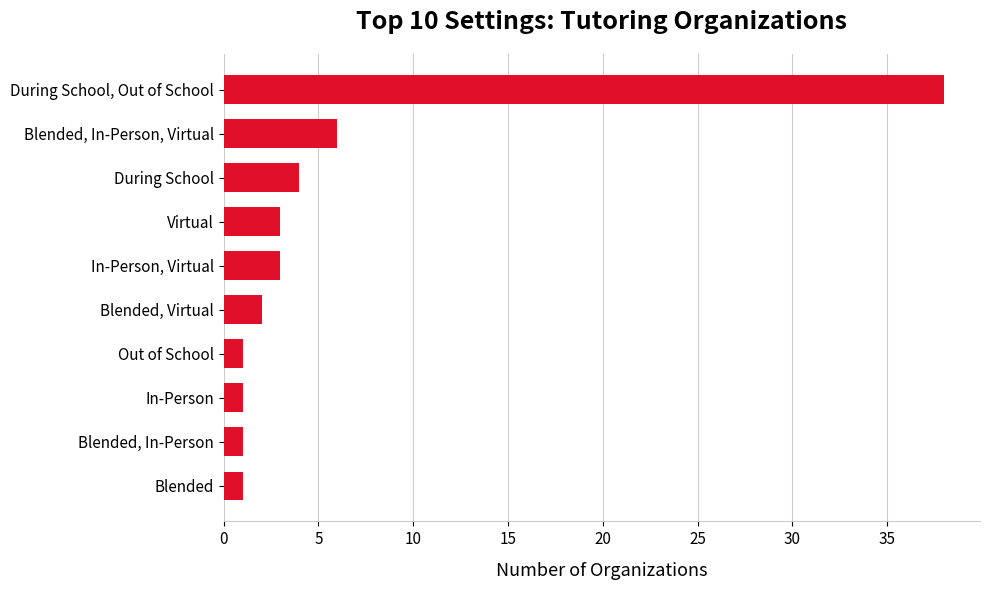

Between In-Person, Virtual and During School, Out of School, which is larger?

During School, Out of School